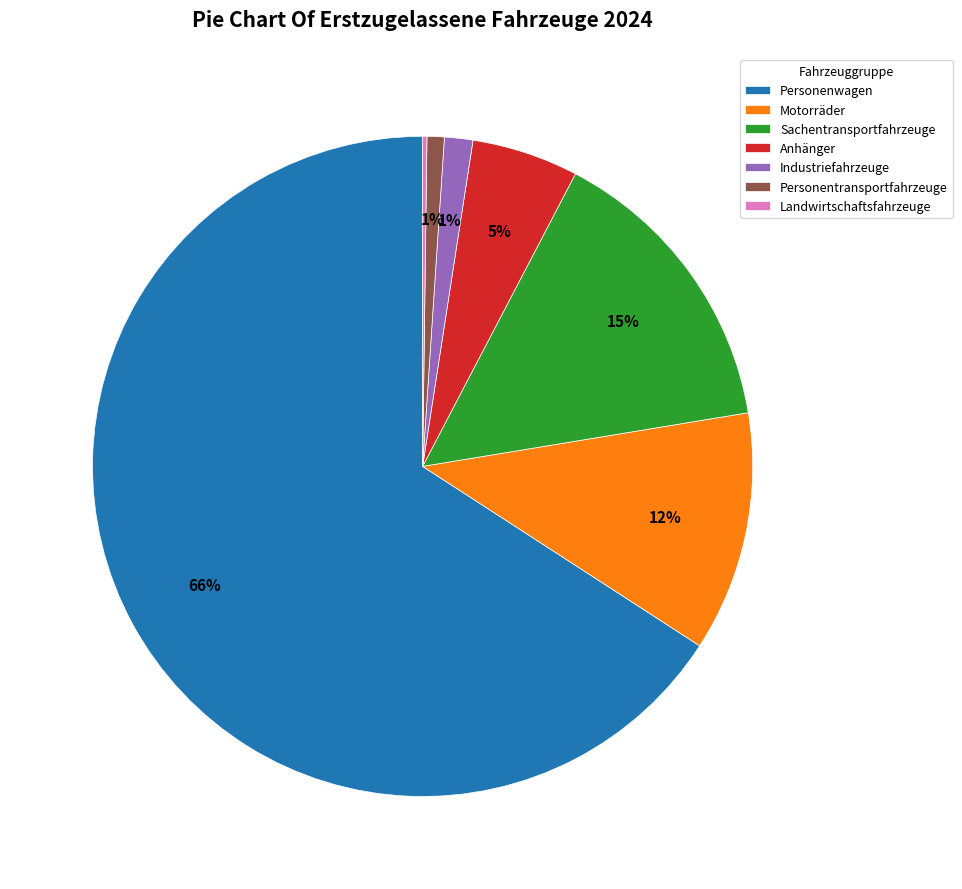

Is it true that Industriefahrzeuge is 11% of the pie?

False